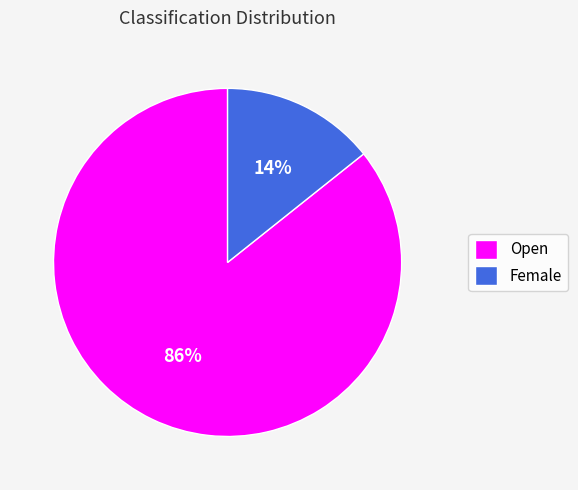

What is the majority slice?

Open